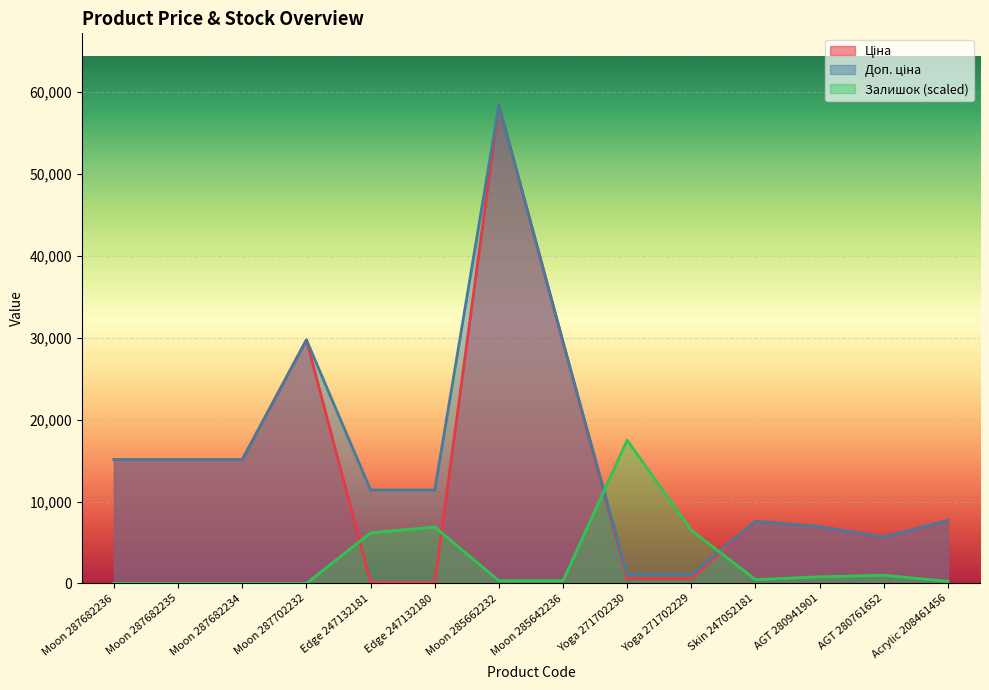

Where is Ціна nearest to the value 29270?

Moon 285642236